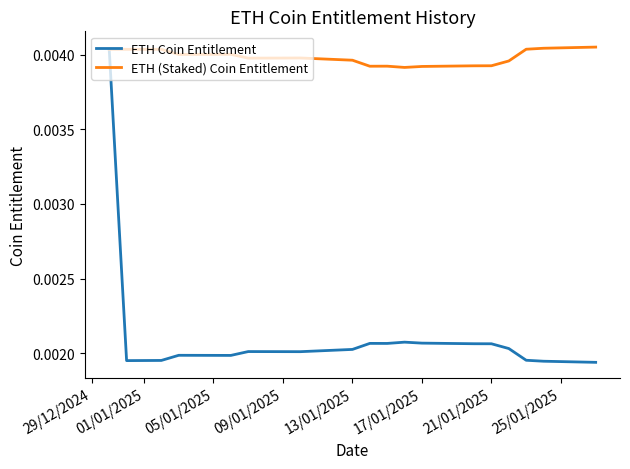

True or false: ETH Coin Entitlement and ETH (Staked) Coin Entitlement cross at least once.

False